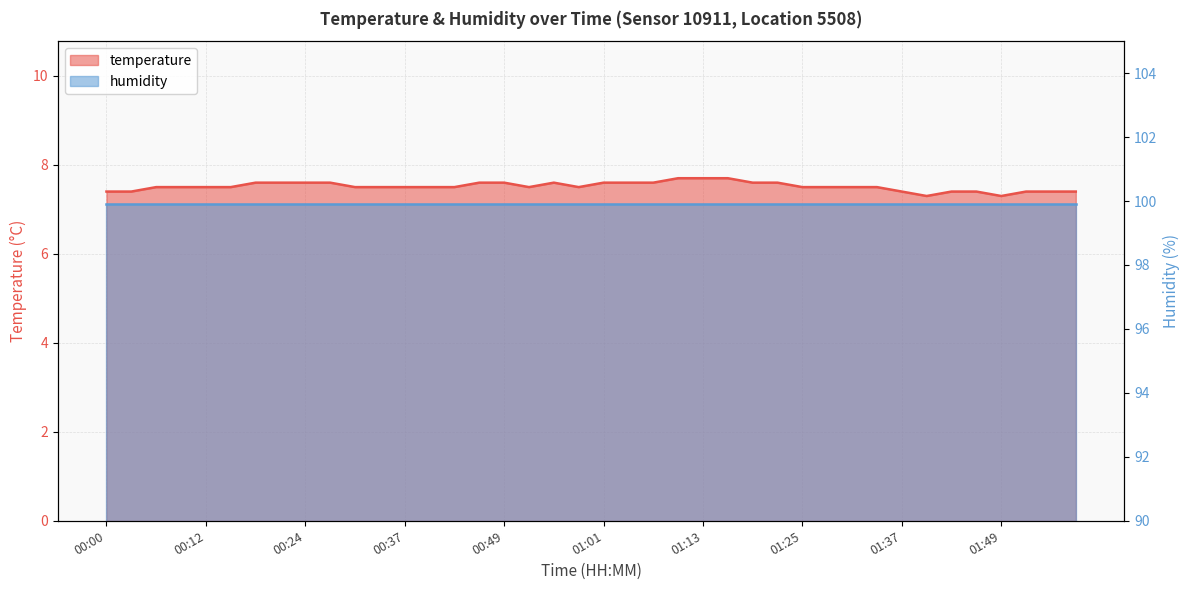

What is the sum of the values at 00:43 and 01:19?

15.1